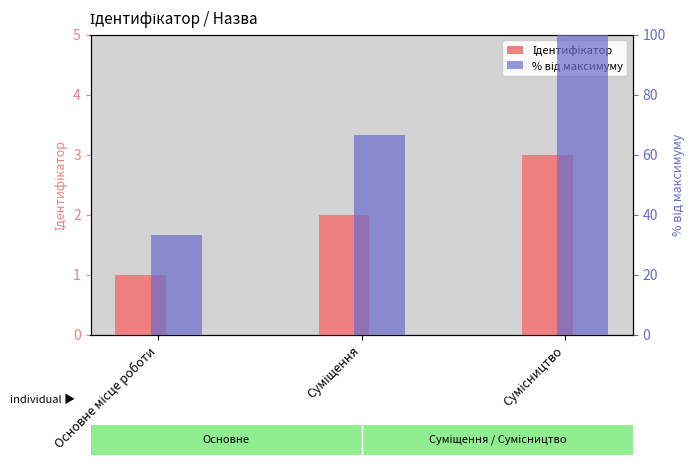

List the series in order of their overall mean, highest first.

% від максимуму, Ідентифікатор